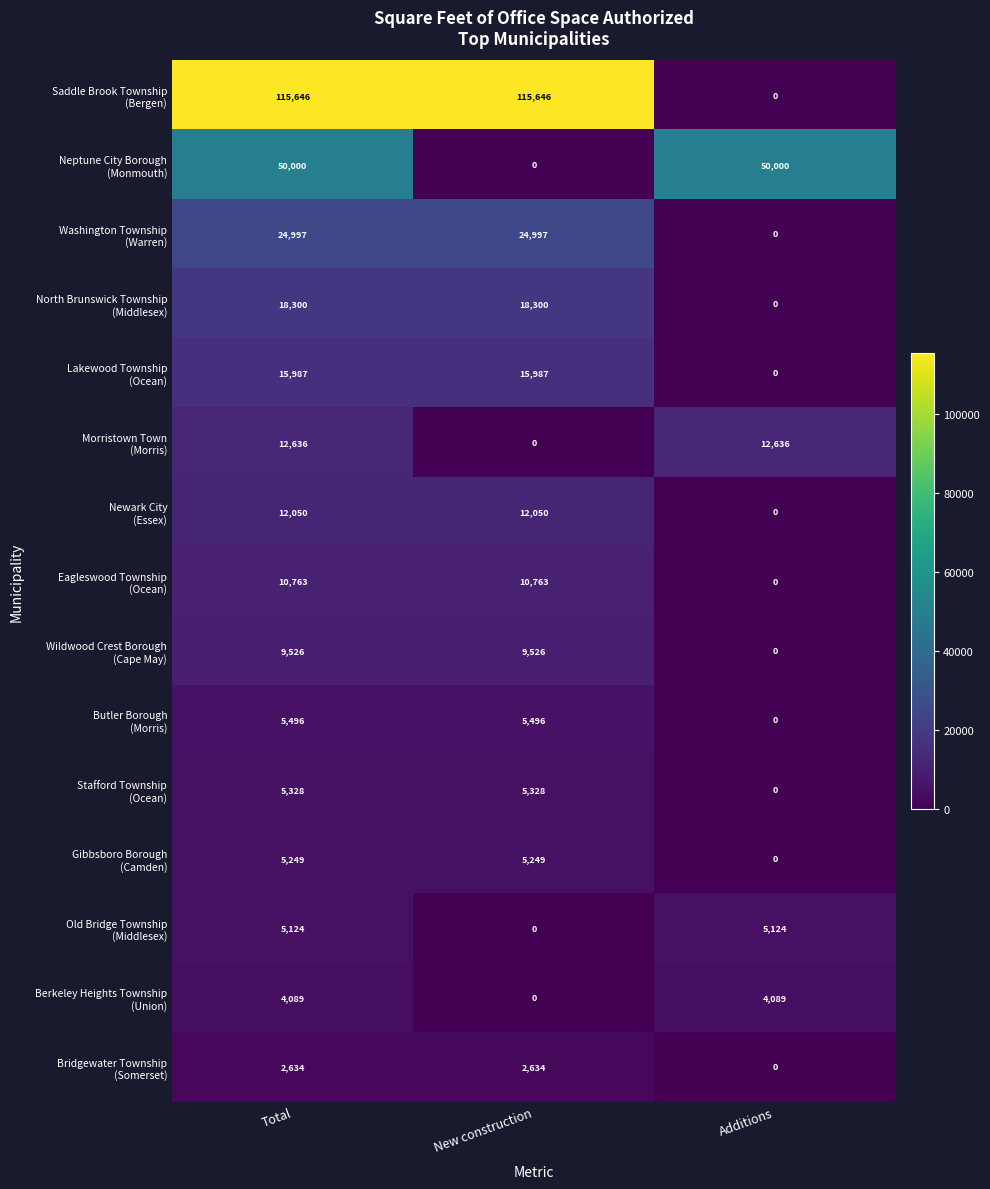

What is the total value across all series at Additions?

71849